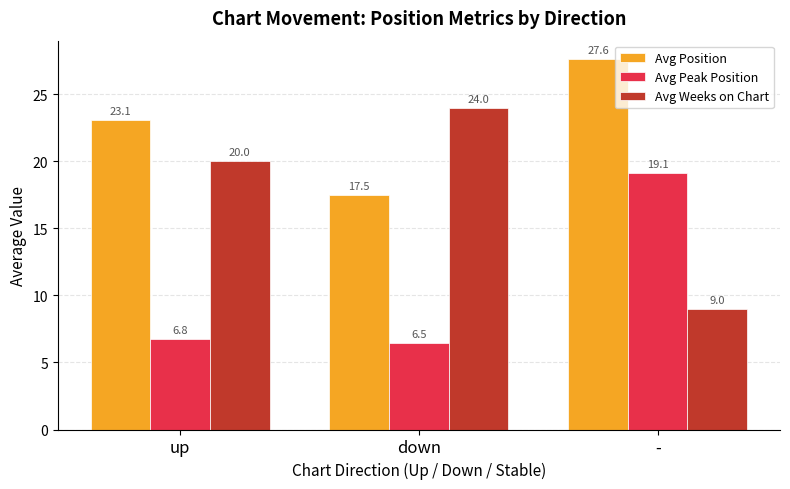

Reading right to left, extract all data points from this chart.

Avg Position: -=27.6	down=17.5	up=23.1
Avg Peak Position: -=19.1	down=6.5	up=6.8
Avg Weeks on Chart: -=9.0	down=24.0	up=20.0